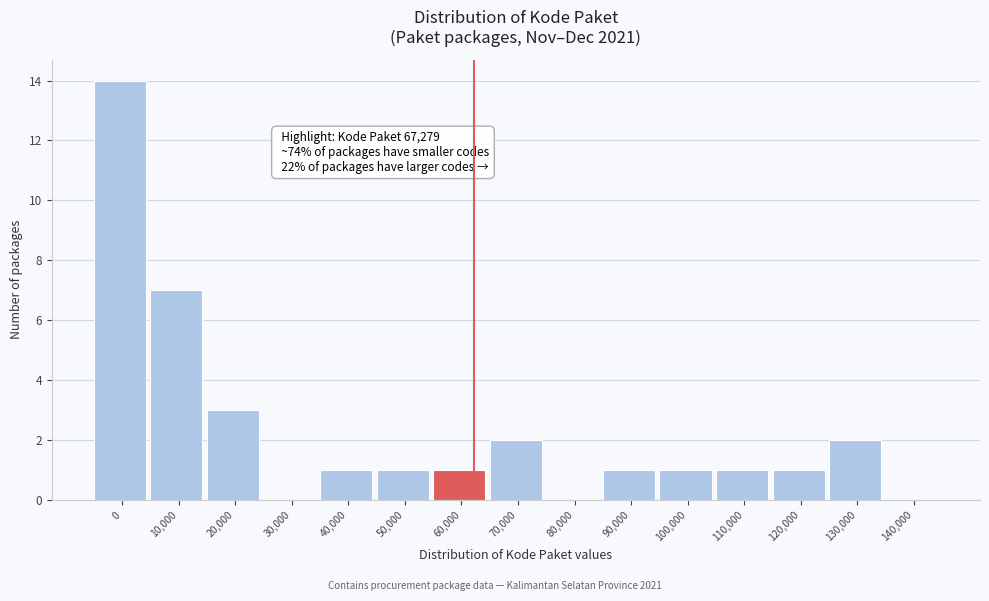

Reading left to right, what are all the values shown in this chart?

0=14	10,000=7	20,000=3	30,000=0	40,000=1	50,000=1	60,000=1	70,000=2	80,000=0	90,000=1	100,000=1	110,000=1	120,000=1	130,000=2	140,000=0